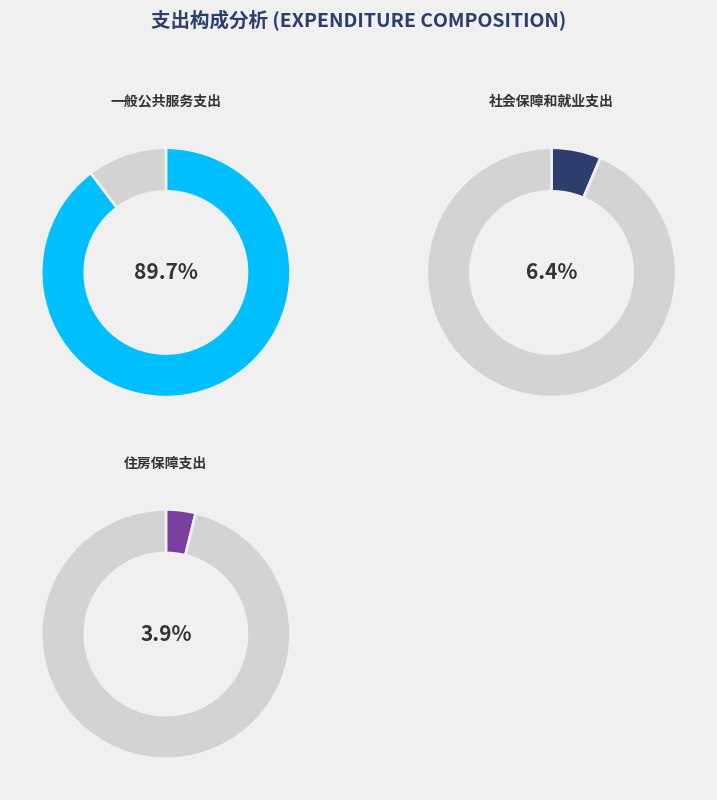

Which has a higher value, 一般公共服务支出 or 住房保障支出?

一般公共服务支出